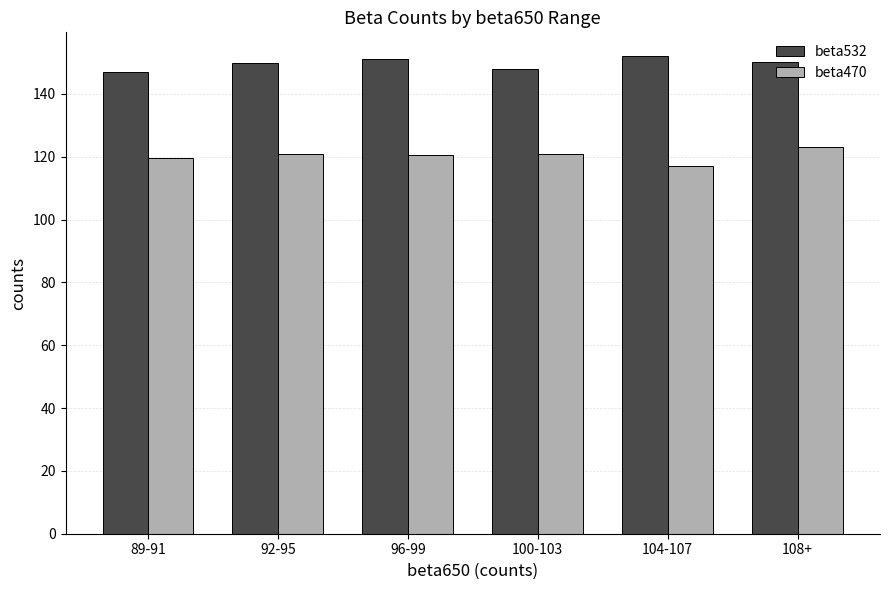

What is the minimum value for beta470?

117.0